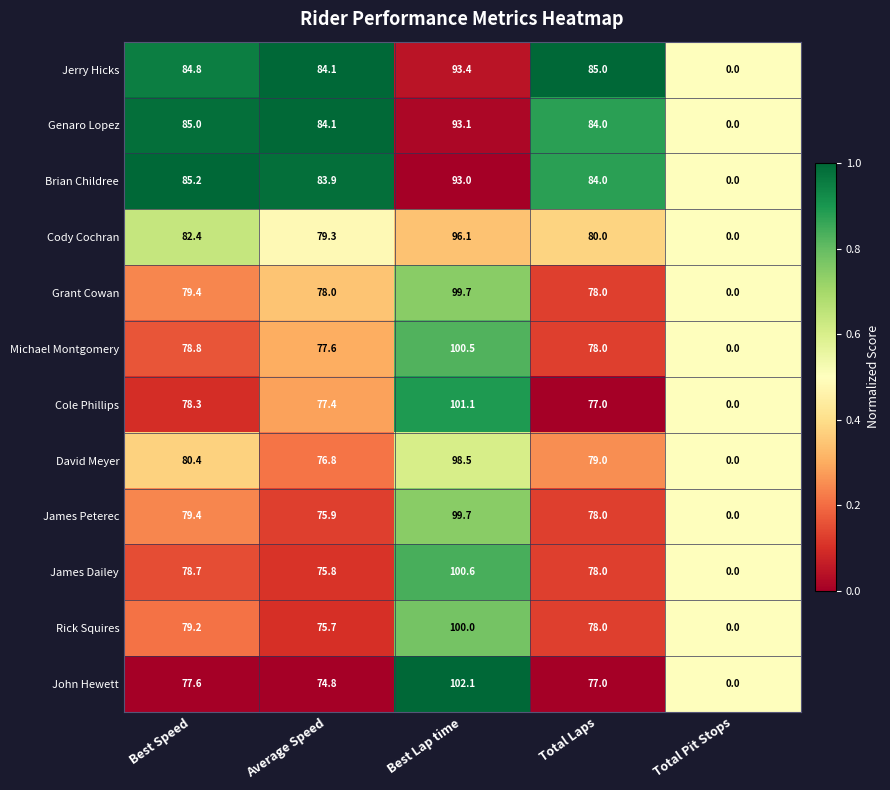

At which category is the sum across all series the highest?

Best Lap time